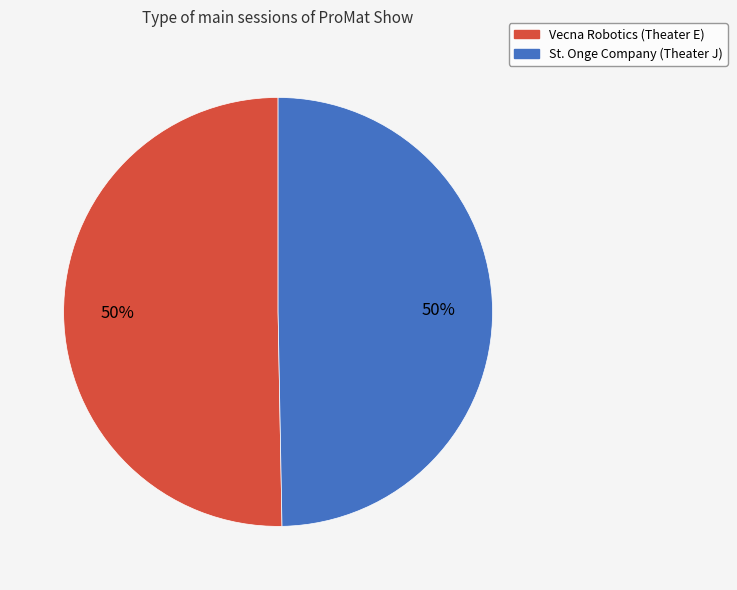

Count the number of slices in the pie.

2